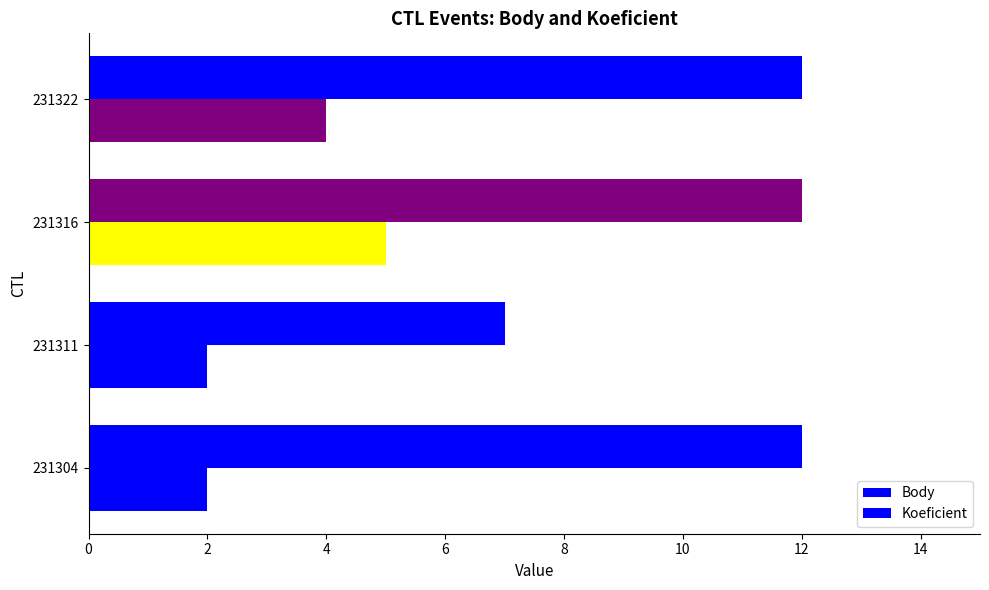

Count the number of categories in the chart.

4